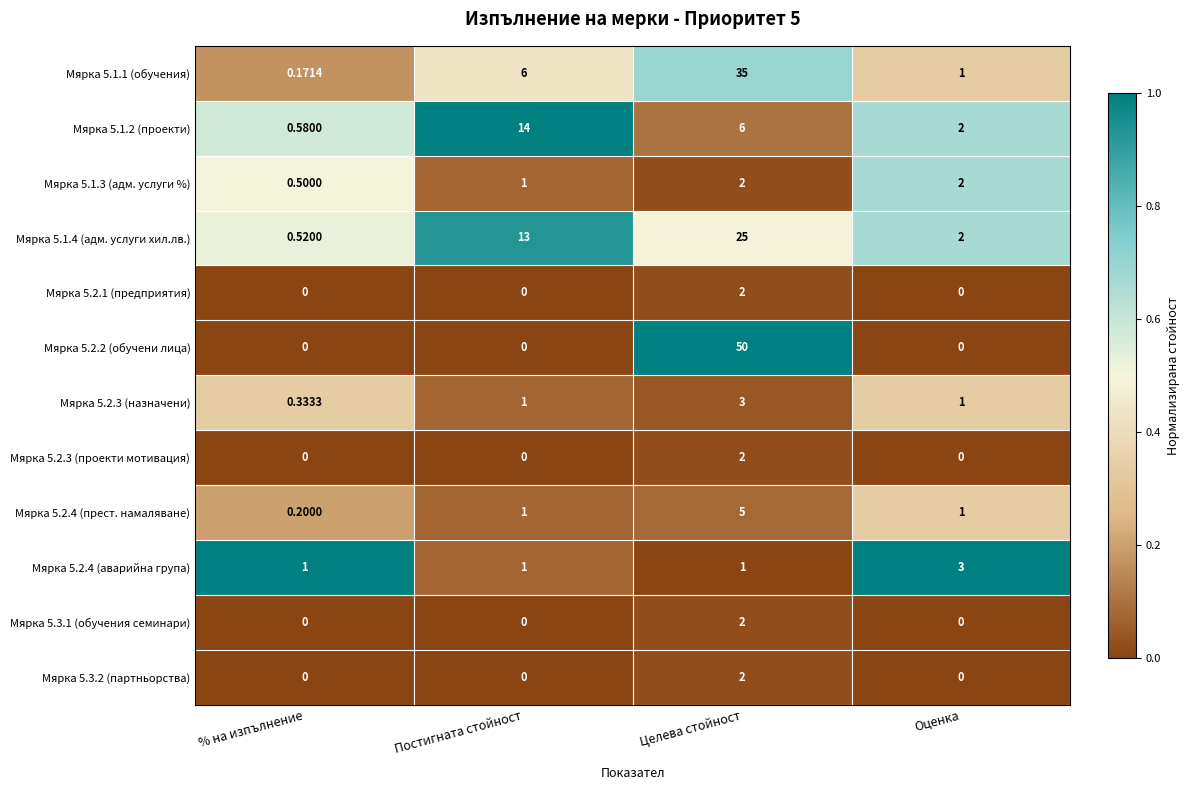

Rank the categories by Мярка 5.1.1 (обучения) value from highest to lowest.

Целева стойност, Постигната стойност, Оценка, % на изпълнение